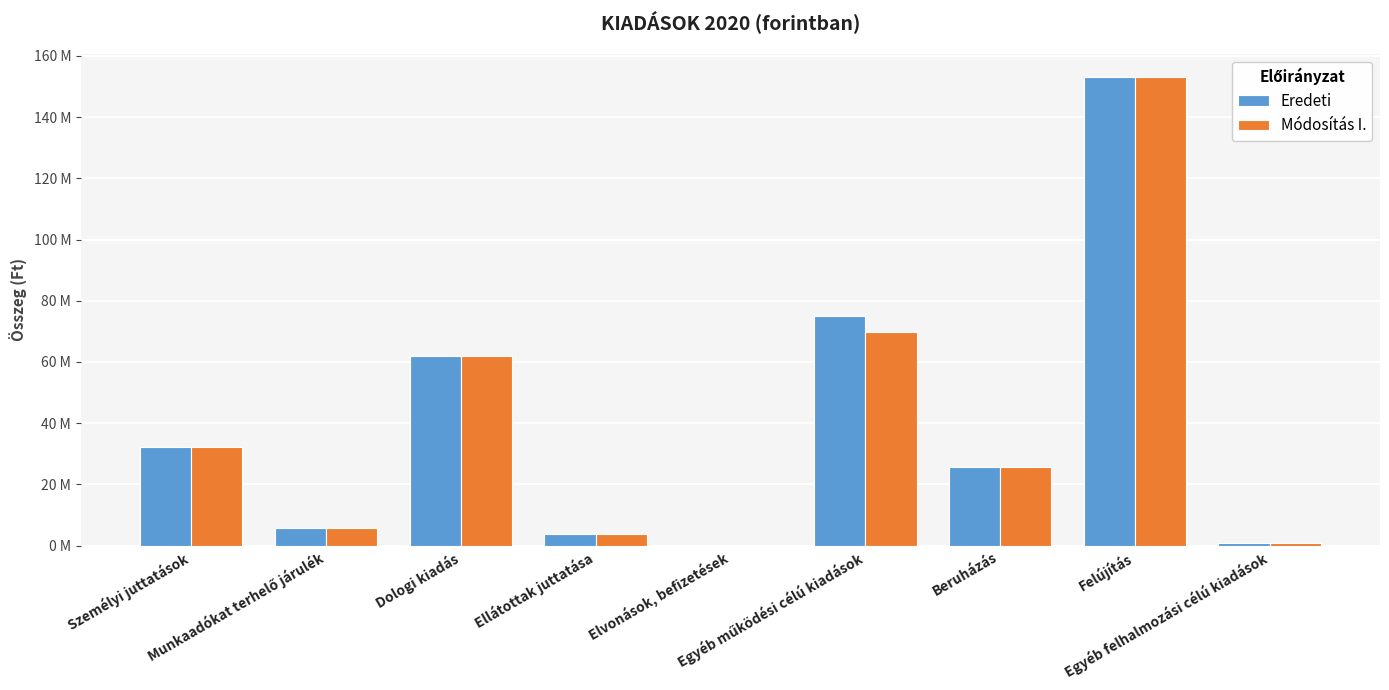

The Eredeti series shows 555343 at Elvonások, befizetések. True or false?

False